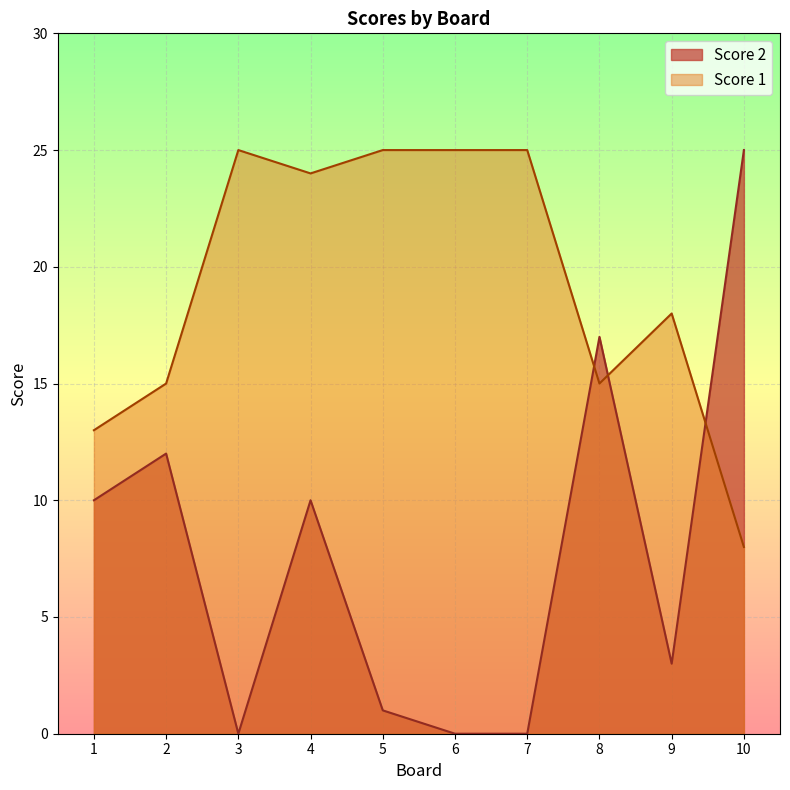

How many lines are shown in the chart?

2